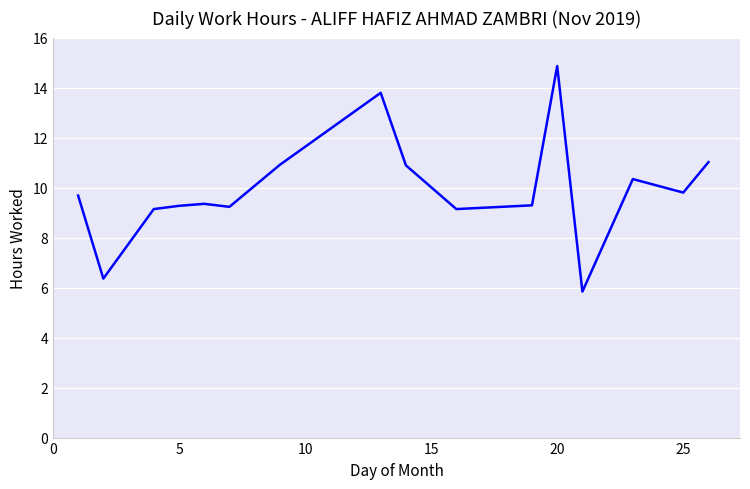

What is the greatest value displayed?

14.9